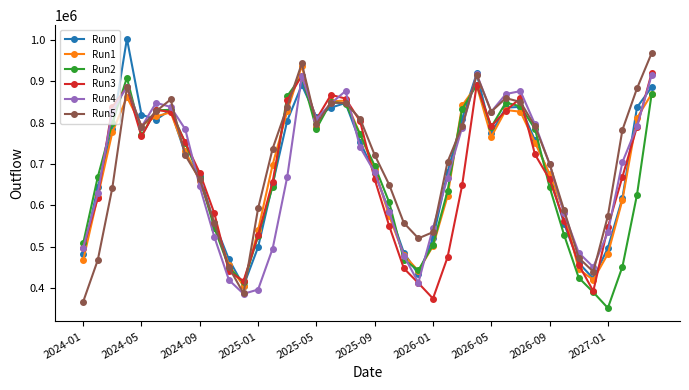

True or false: Run0 has more than 1 points higher than both neighbors.

True